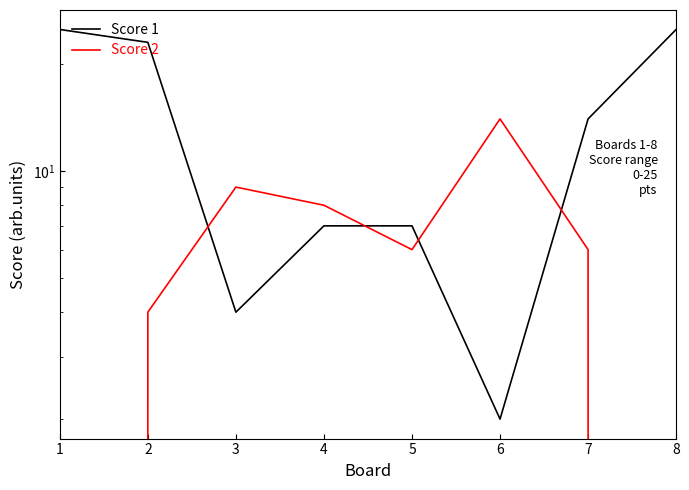

Which series has the largest range (max minus min)?

Score 1